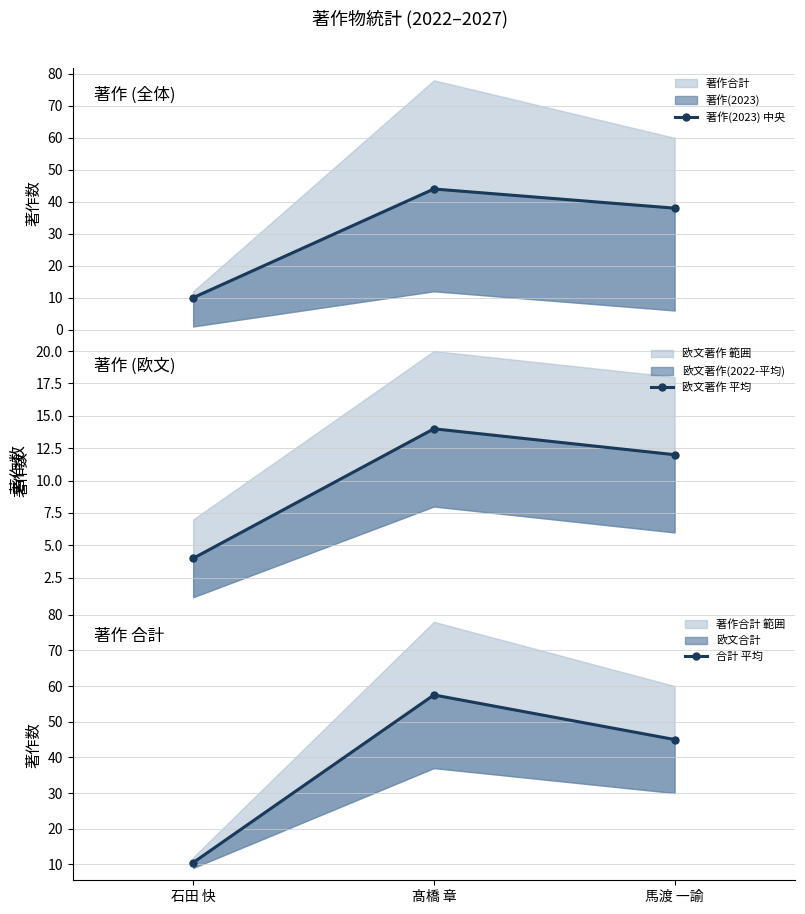

Reading right to left, list all the values displayed in this chart.

著作(2023) 中央: 38.0	44.0	10.0
欧文著作 平均: 12.0	14.0	4.0
合計 平均: 45.0	57.5	10.5